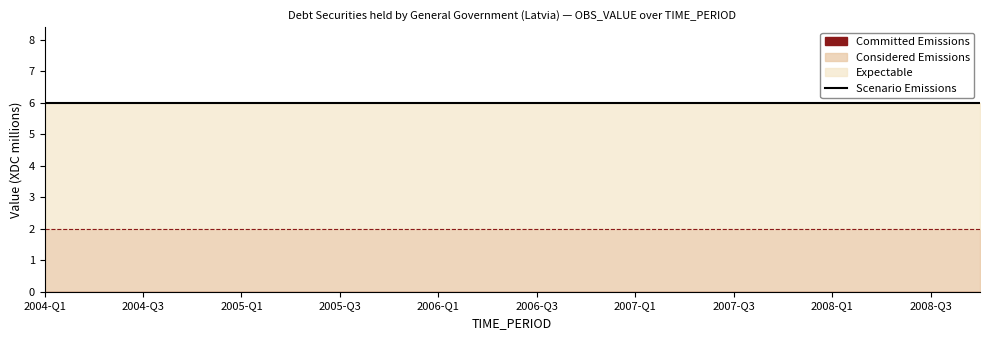

What is the label of the 1st point from the right?

2008-Q4